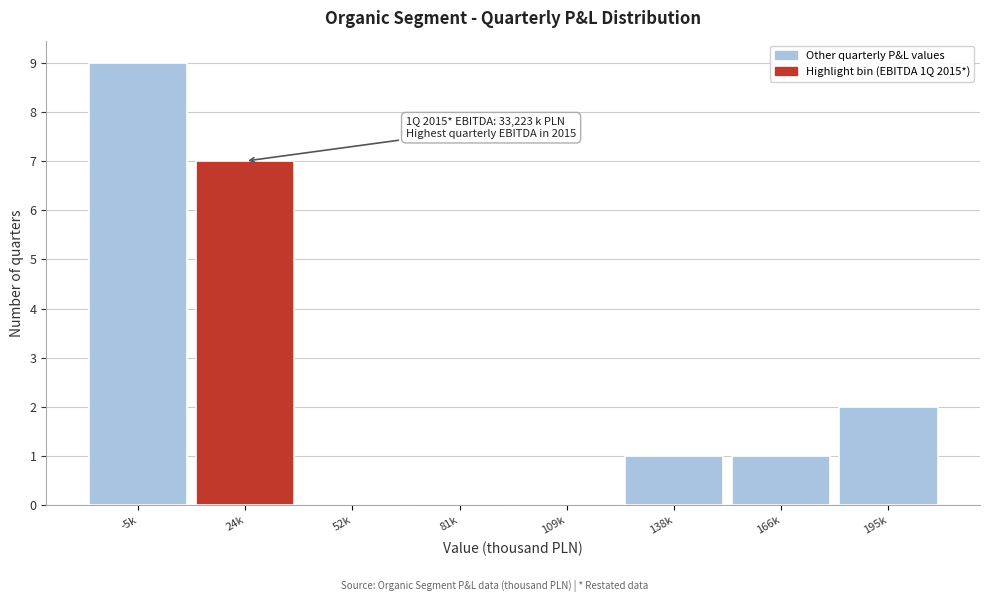

Reading left to right, transcribe all the data shown in this chart.

-5k=9	24k=7	52k=0	81k=0	109k=0	138k=1	166k=1	195k=2